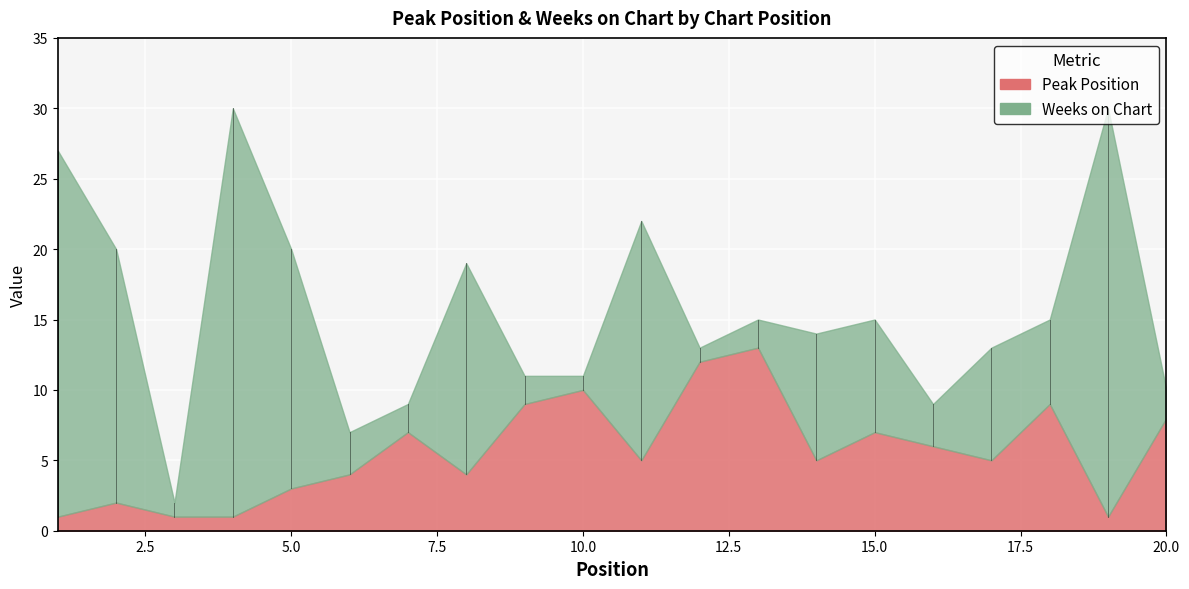

What is the sum of the Peak Position values at 3 and 12?

13